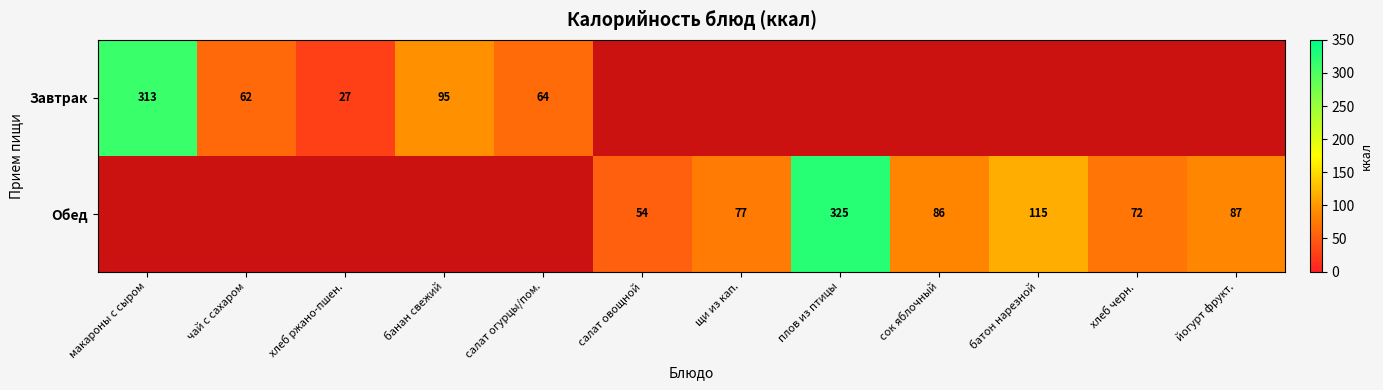

Is it true that Завтрак equals 47 at банан свежий?

False